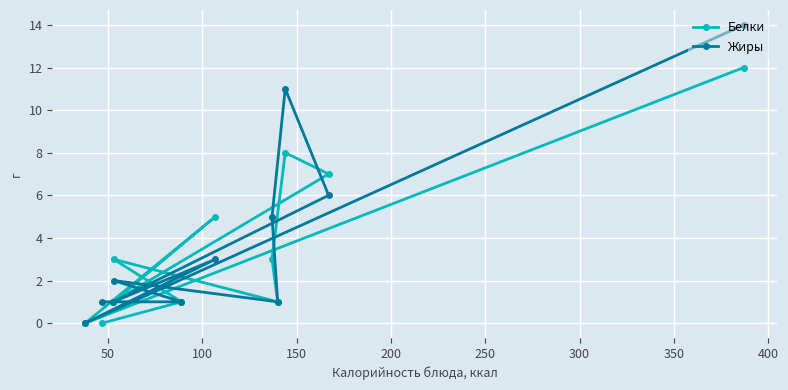

What is the value of the Белки point at the 4th from the left?

3